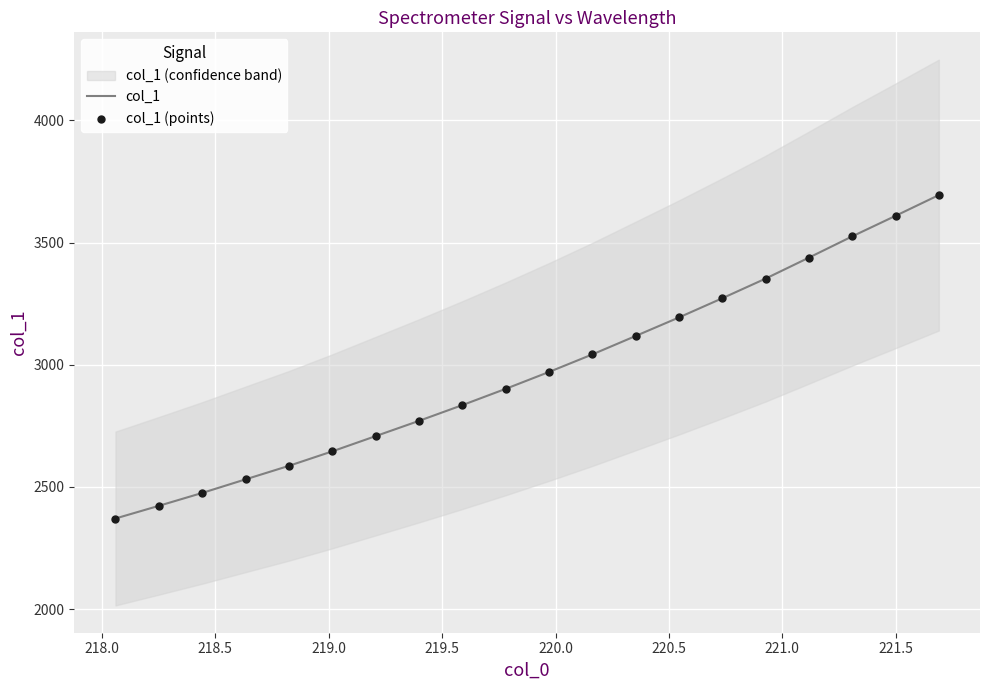

Which series has the largest total across all categories?

col_1